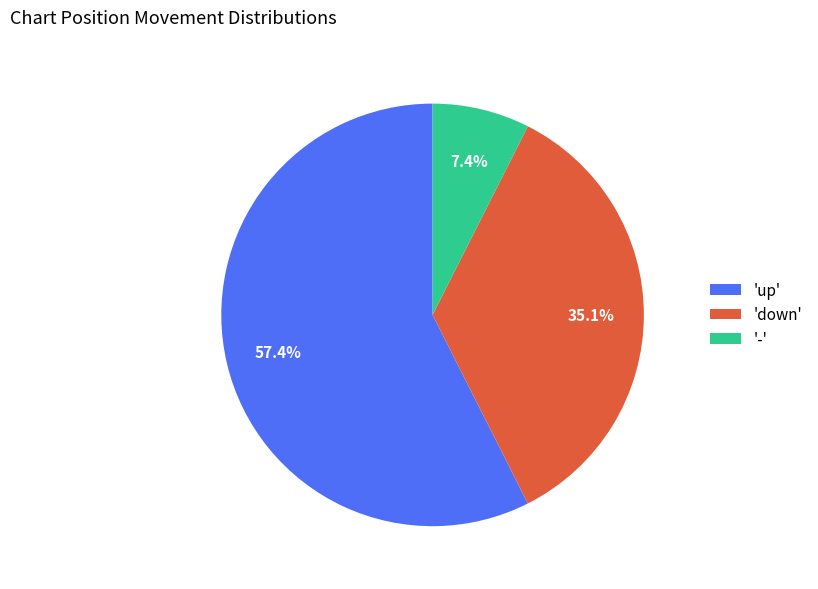

How much of the chart is everything except 'down'?

64.9%